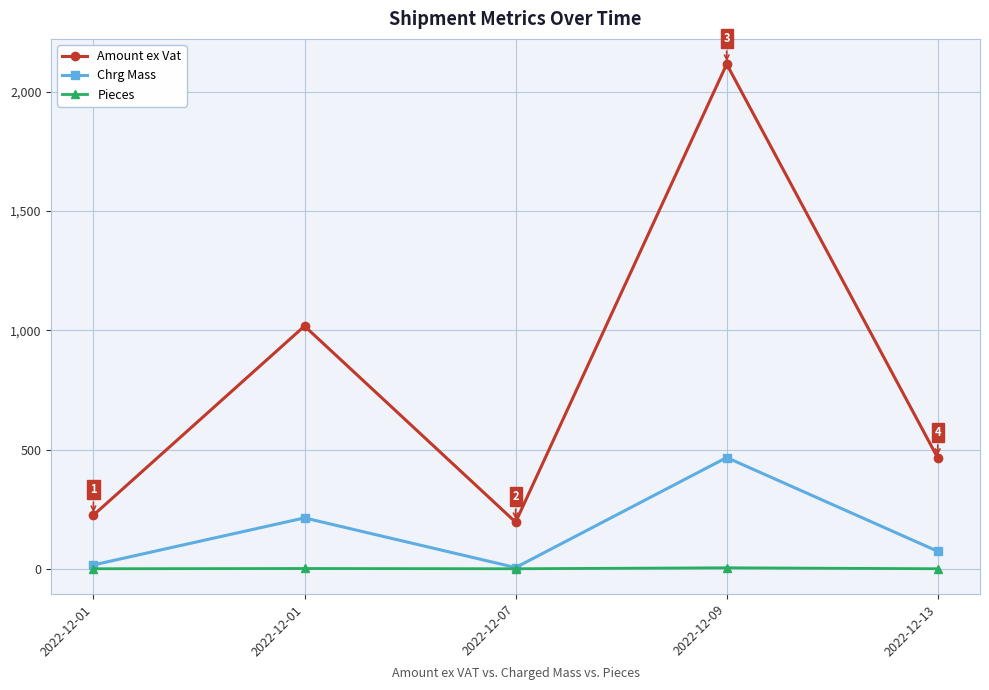

List the series in order of their peak value, lowest first.

Pieces, Chrg Mass, Amount ex Vat